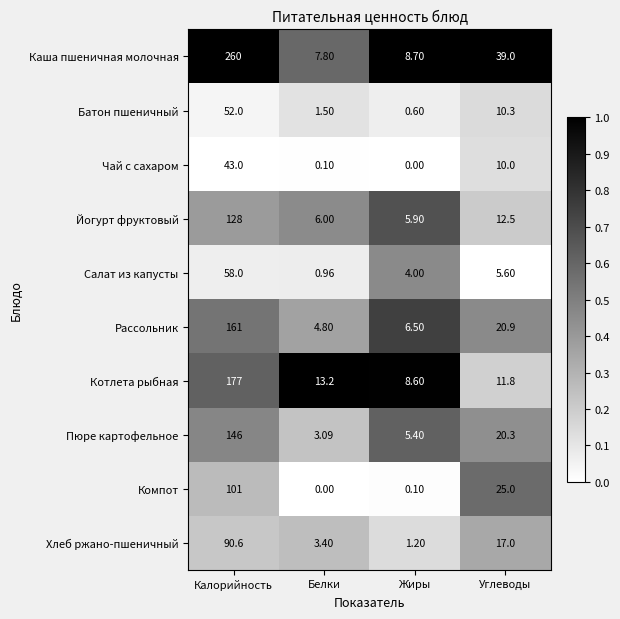

At which category is the sum across all series the highest?

Калорийность